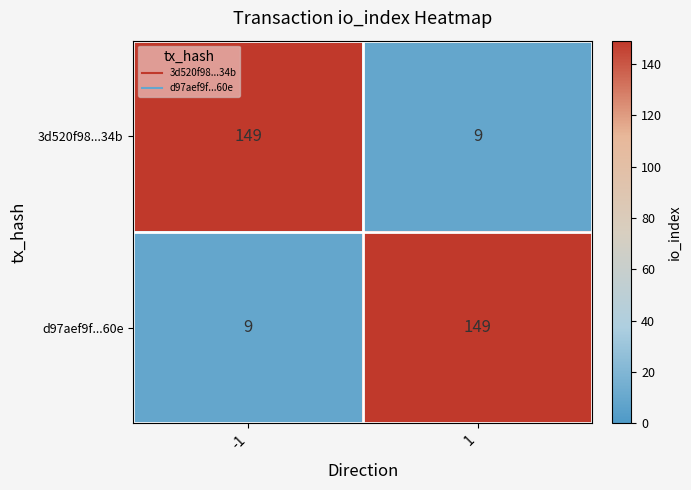

What is the difference between the highest and lowest values at -1?

140